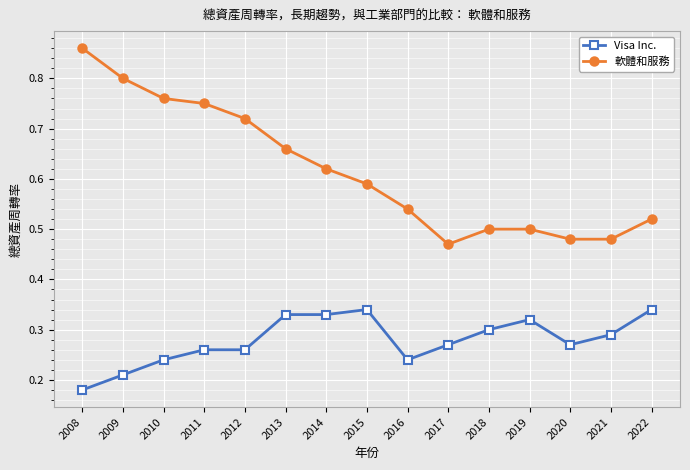

Does the chart have visible grid lines?

Yes